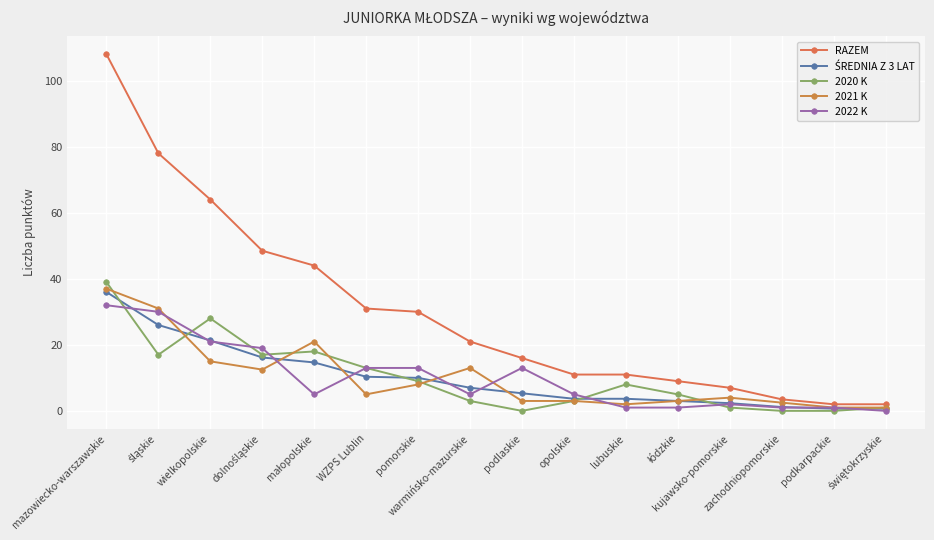

Rank the series at mazowiecko-warszawskie from highest to lowest value.

RAZEM, 2020 K, 2021 K, ŚREDNIA Z 3 LAT, 2022 K